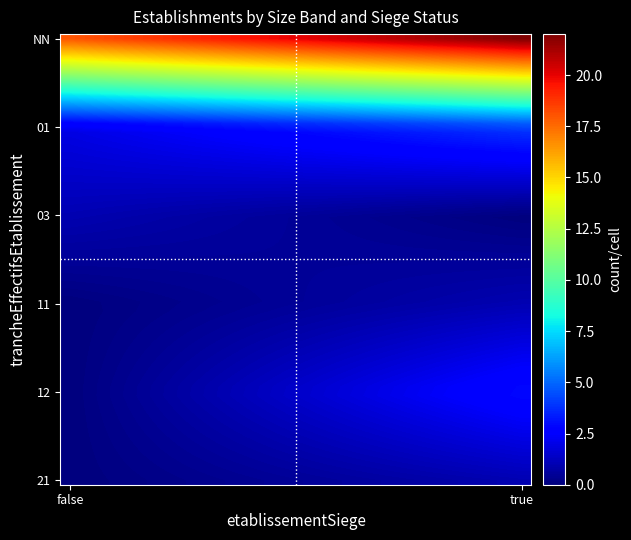

Reading left to right, list all the values displayed in this chart.

18	22	2	4	1	0	0	1	0	3	0	1